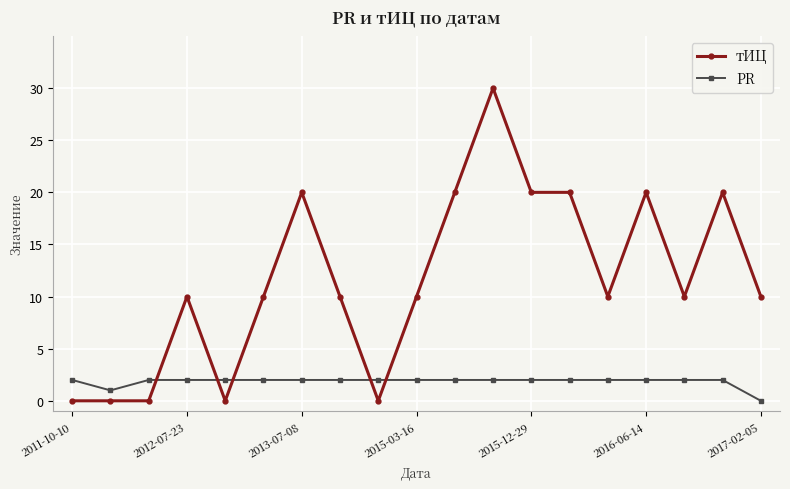

At how many categories does at least one series exceed 19?

7